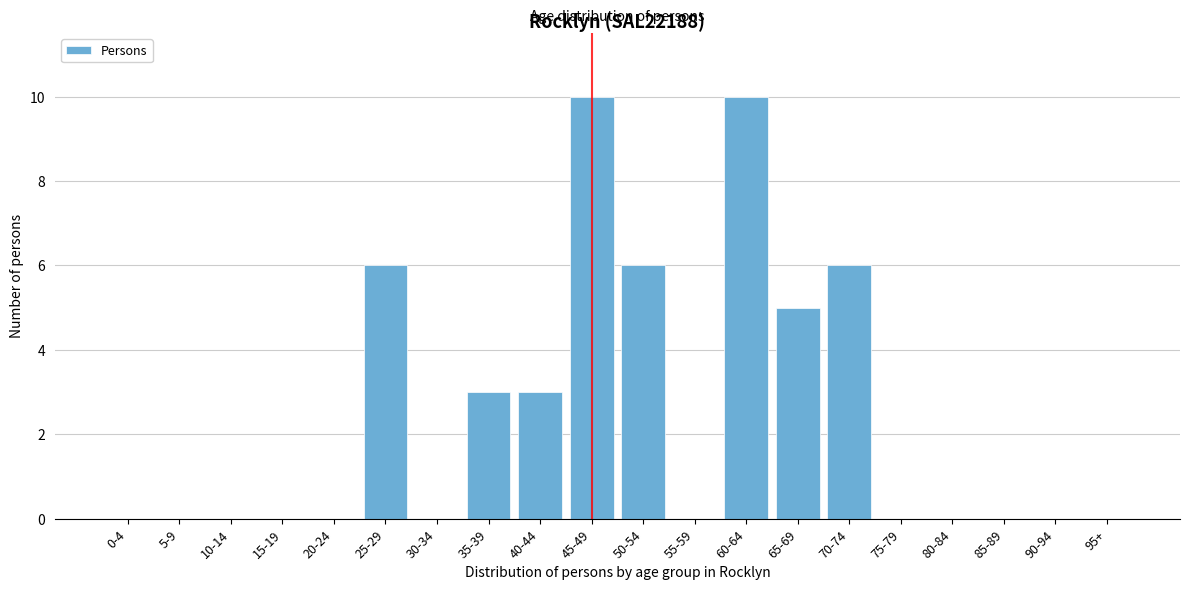

Reading left to right, transcribe all the data shown in this chart.

0-4=0	5-9=0	10-14=0	15-19=0	20-24=0	25-29=6	30-34=0	35-39=3	40-44=3	45-49=10	50-54=6	55-59=0	60-64=10	65-69=5	70-74=6	75-79=0	80-84=0	85-89=0	90-94=0	95+=0